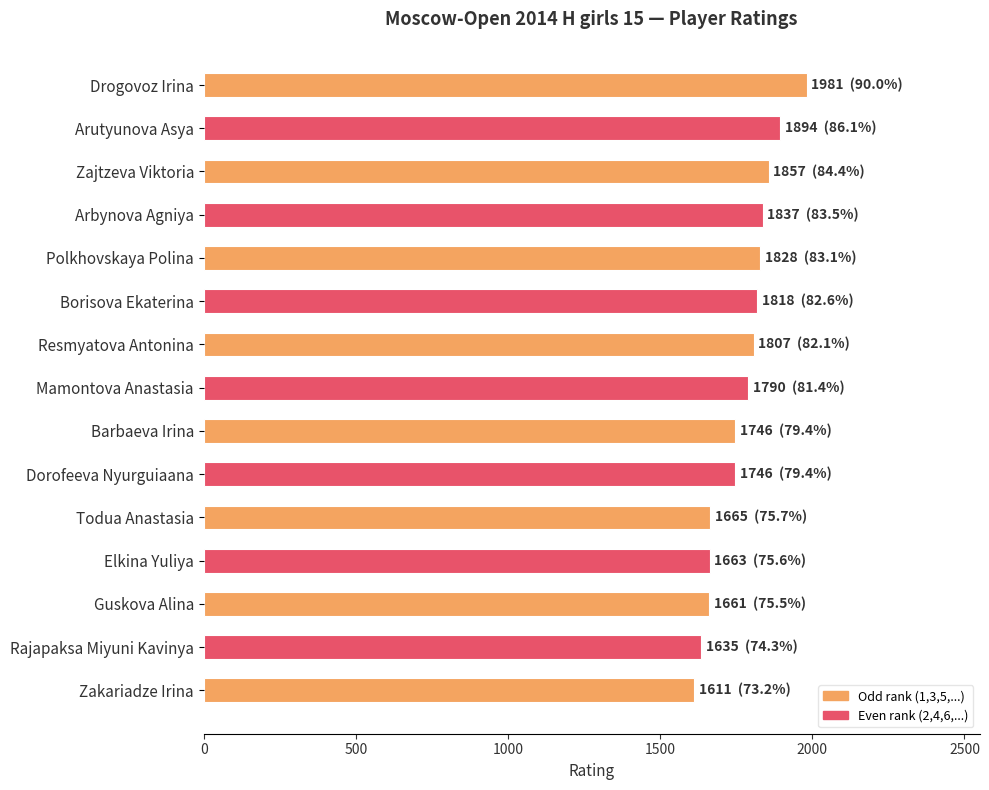

The value at Arutyunova Asya is 3386. True or false?

False